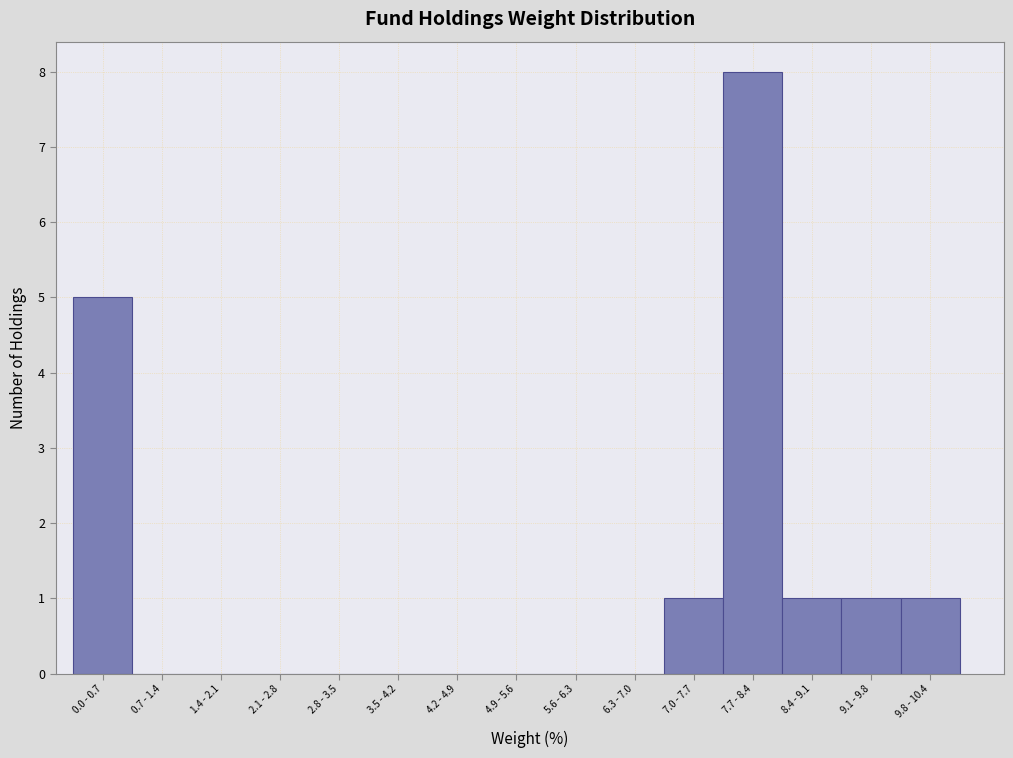

Reading left to right, what are all the values shown in this chart?

0.0 - 0.7=5	0.7 - 1.4=0	1.4 - 2.1=0	2.1 - 2.8=0	2.8 - 3.5=0	3.5 - 4.2=0	4.2 - 4.9=0	4.9 - 5.6=0	5.6 - 6.3=0	6.3 - 7.0=0	7.0 - 7.7=1	7.7 - 8.4=8	8.4 - 9.1=1	9.1 - 9.8=1	9.8 - 10.4=1